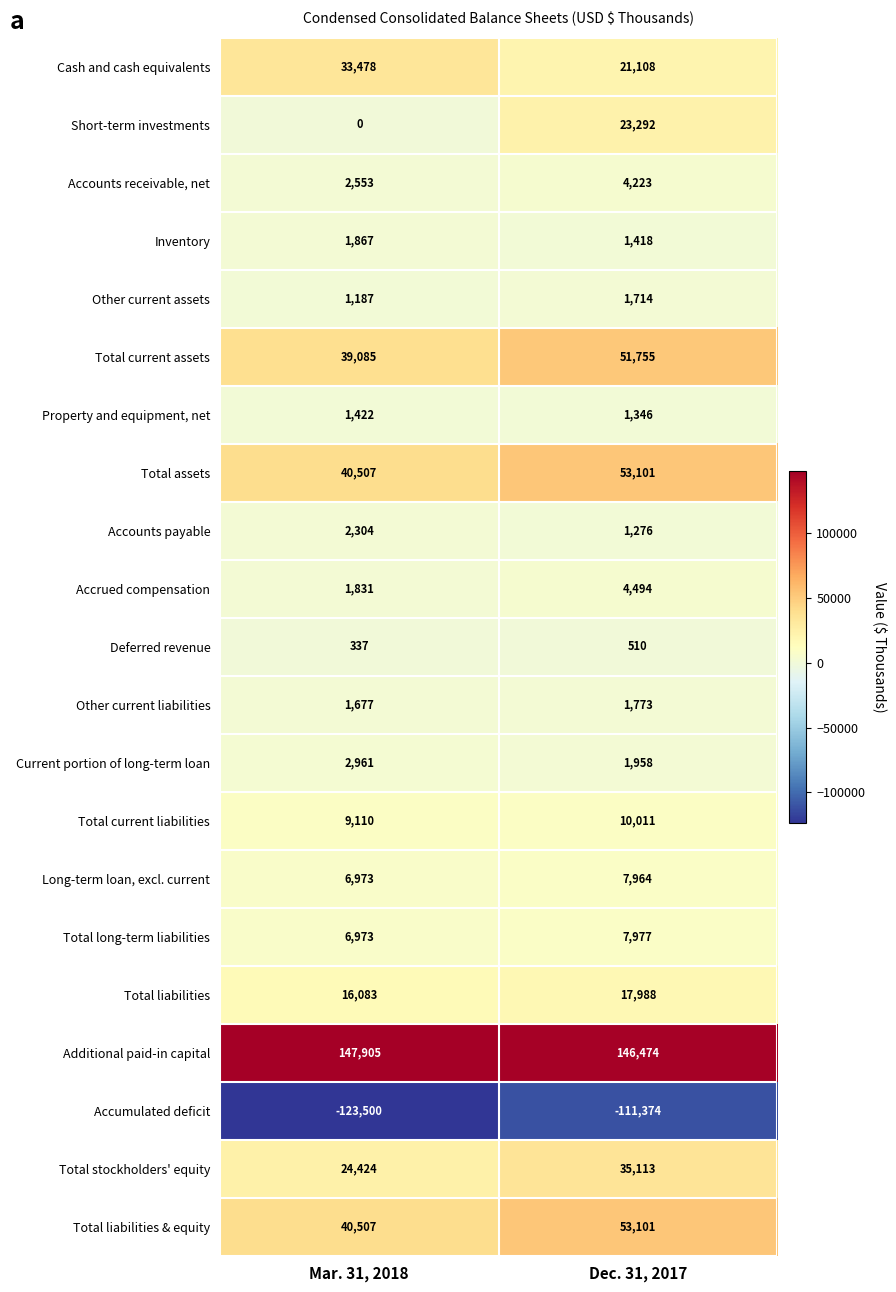

What is the smallest value displayed?

-123500